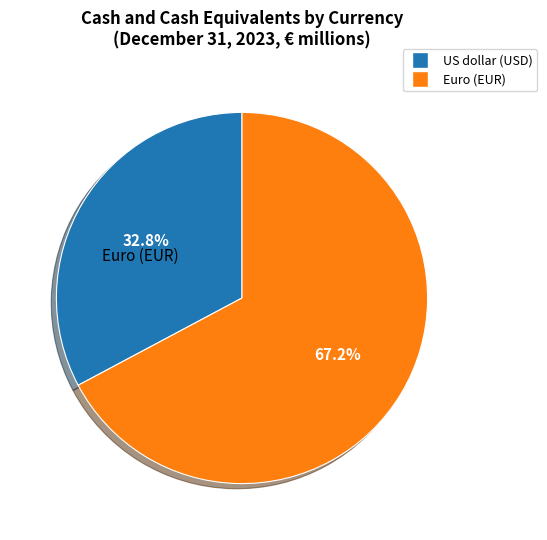

Rank the categories by value from highest to lowest.

Euro (EUR), US dollar (USD)